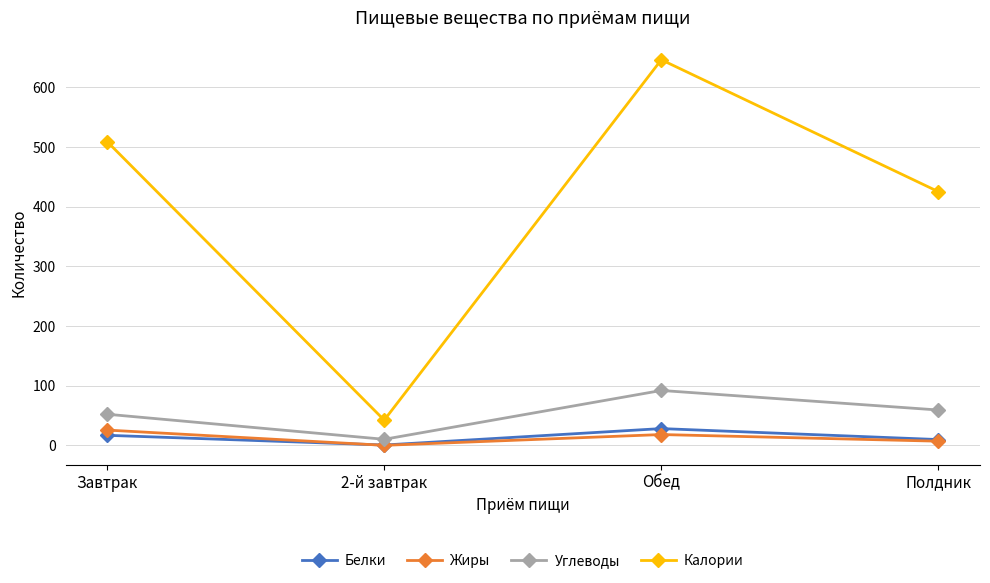

Where is Углеводы nearest to the value 51?

Завтрак